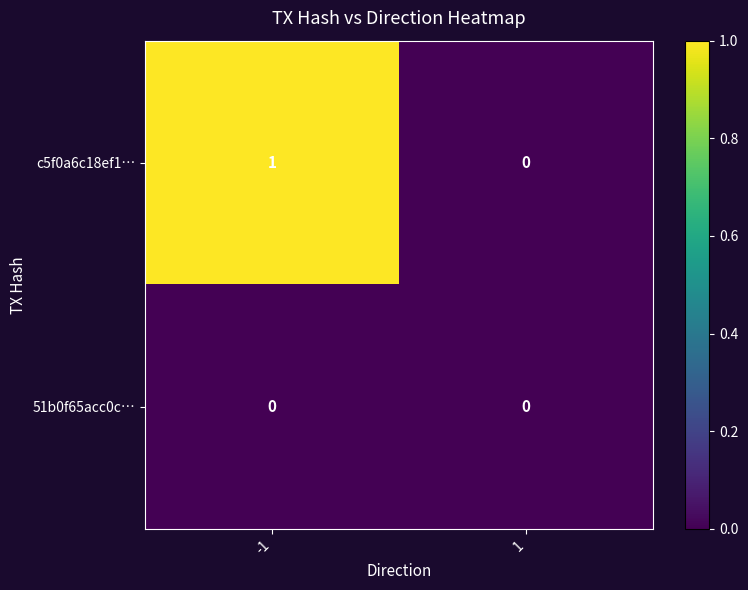

Which series has the widest spread of values?

c5f0a6c18ef1…